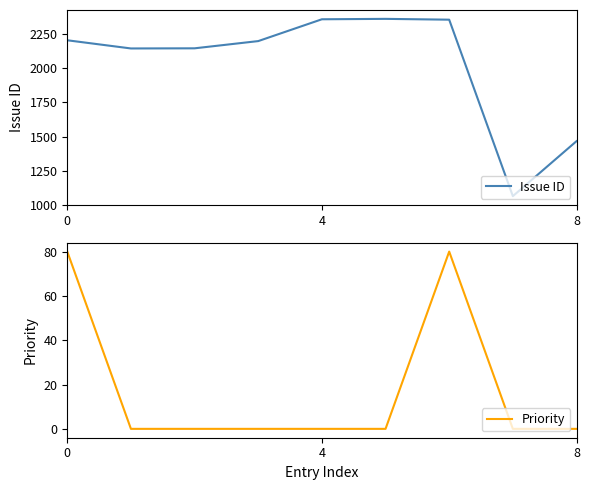

What is the sum of all Priority values?

160